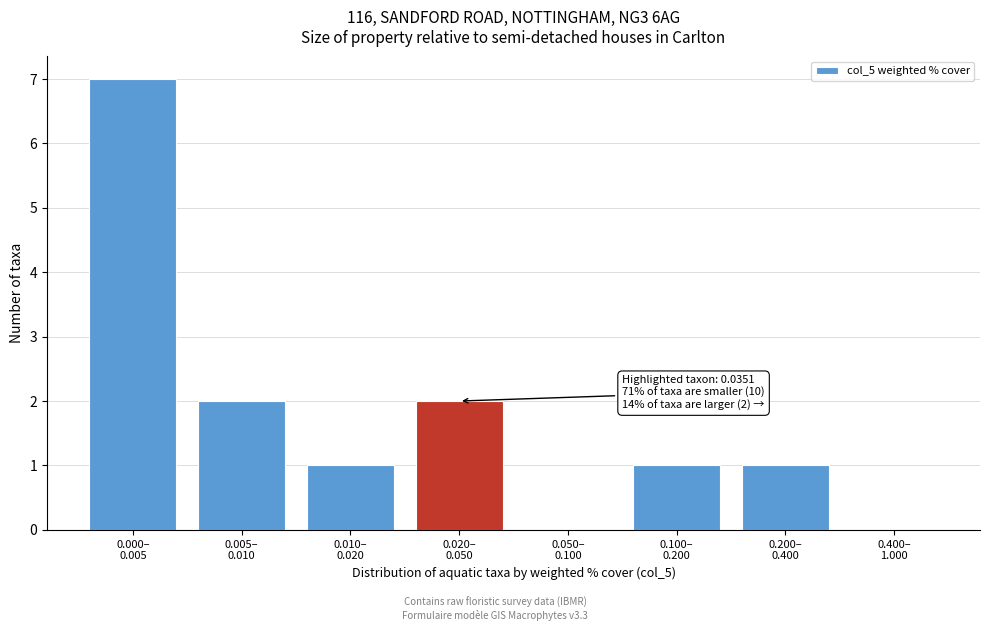

What is the greatest value displayed?

7